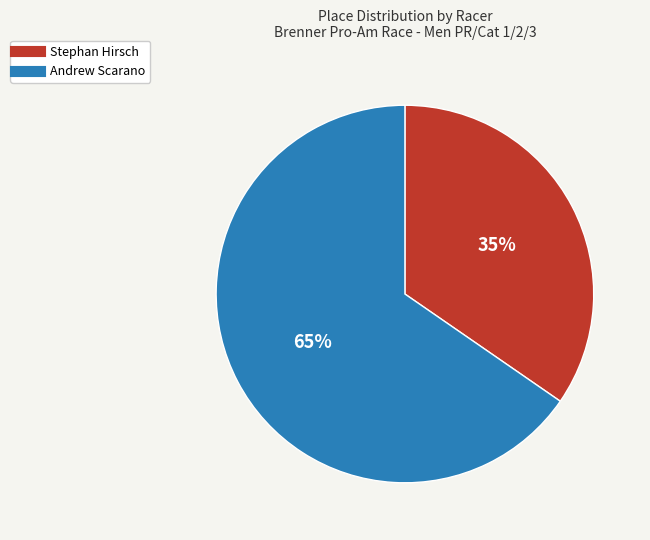

What is the largest slice in the pie chart?

Andrew Scarano